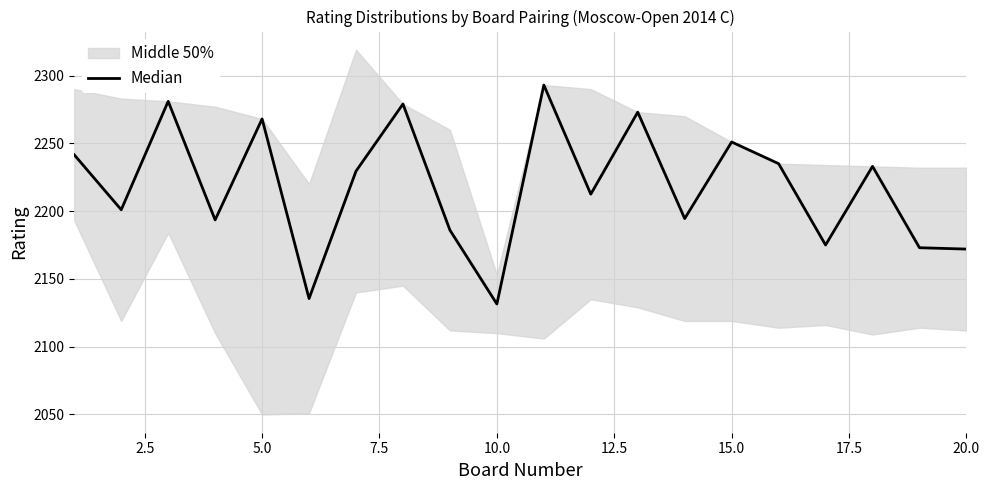

What is the difference between the maximum and minimum values?

161.5